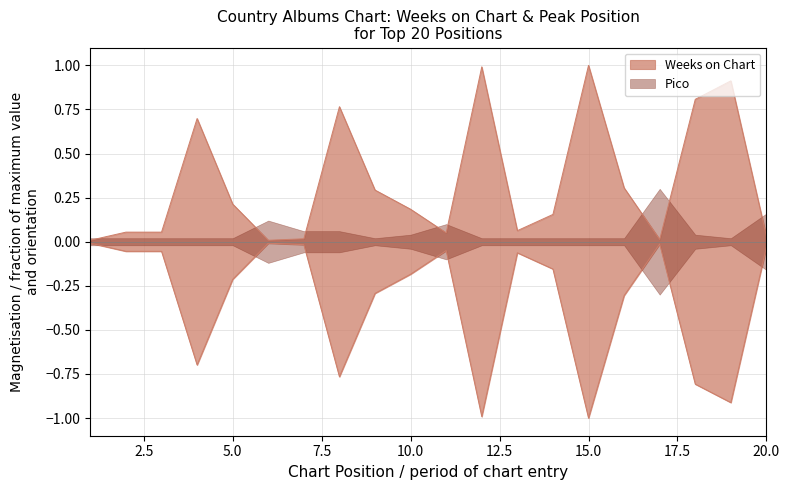

How many interior local valleys (lower than both neighbors) does the data have?

4